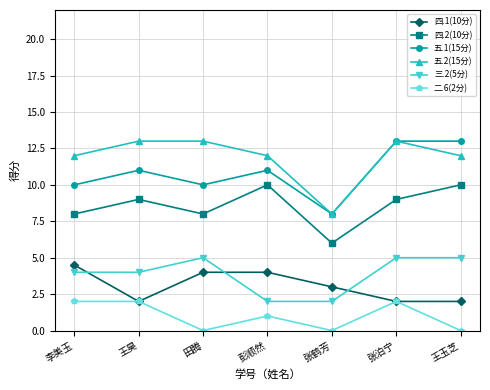

The value of 四.2(10分) at 王玉芝 is 15.7. True or false?

False